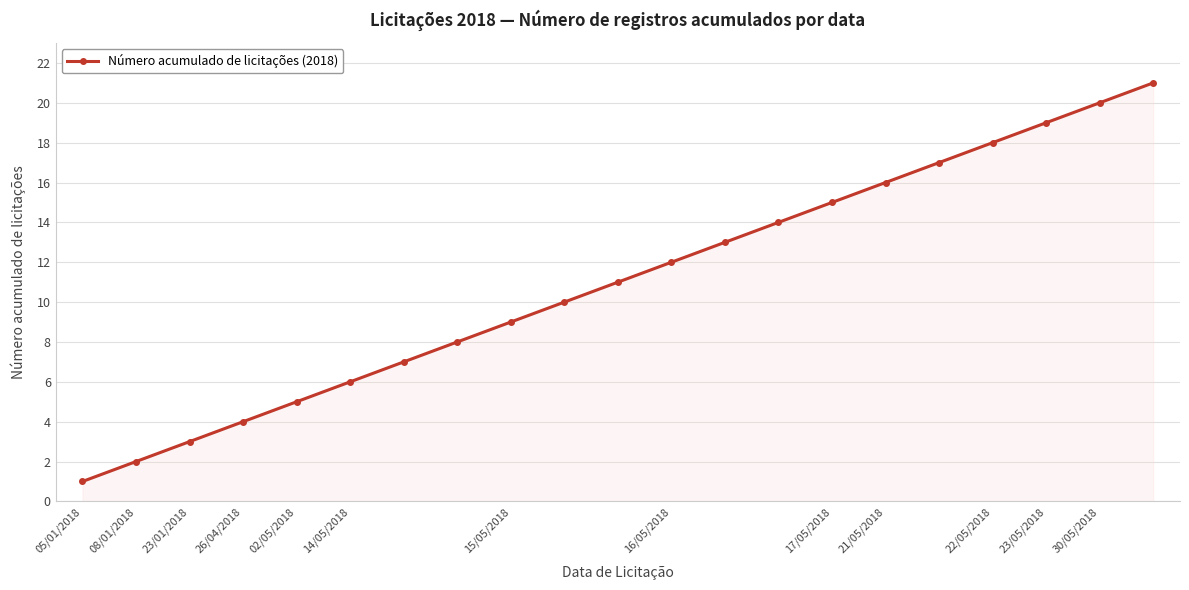

What is the maximum value shown in the chart?

21